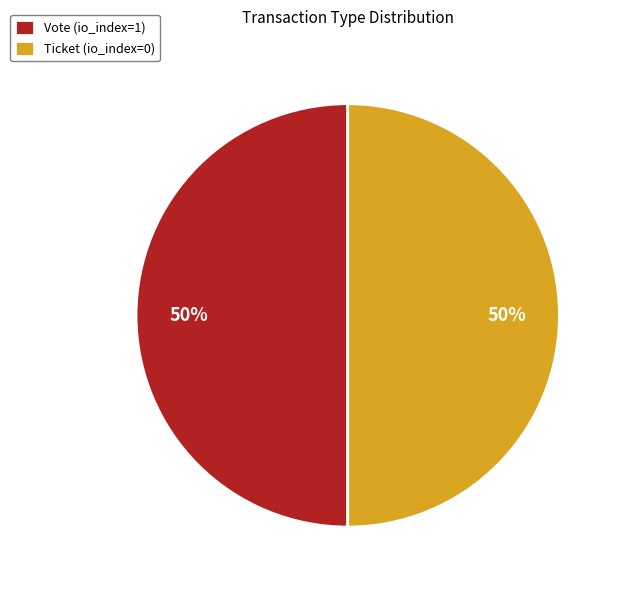

Combined, do Ticket (io_index=0) and Vote (io_index=1) account for over 50%?

Yes